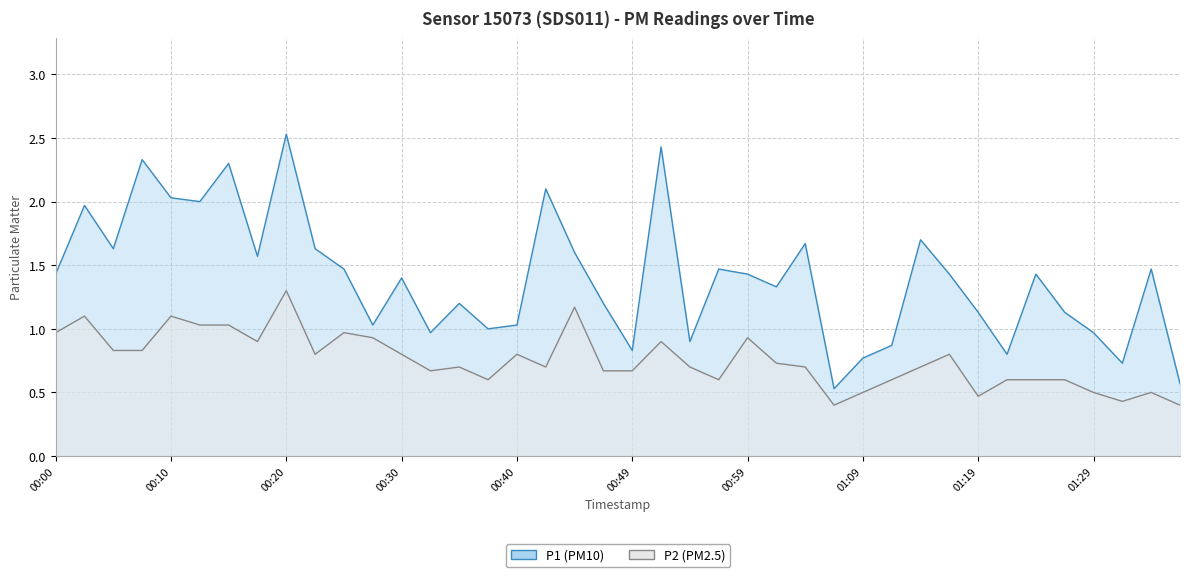

What is the smallest value displayed?

0.4